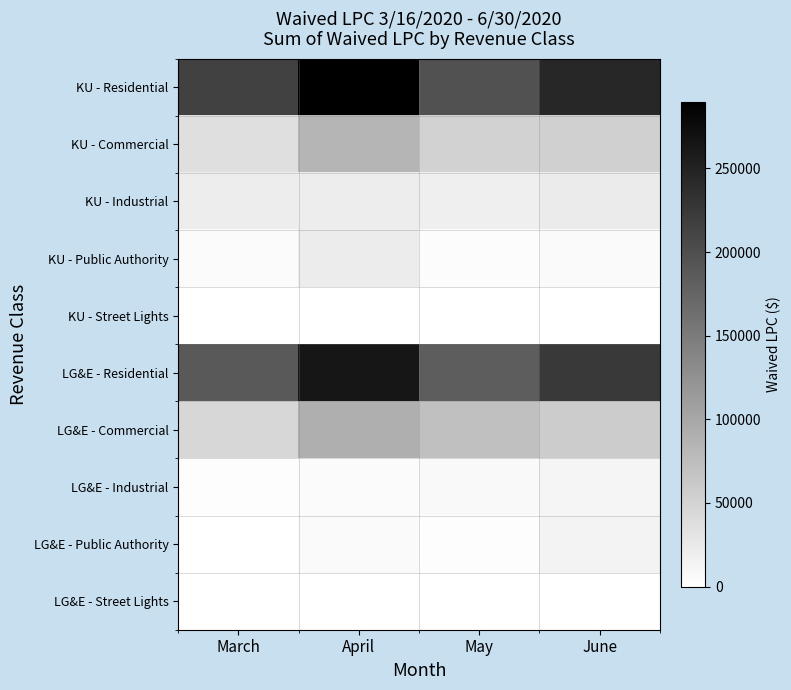

At which category is the sum across all series the highest?

April